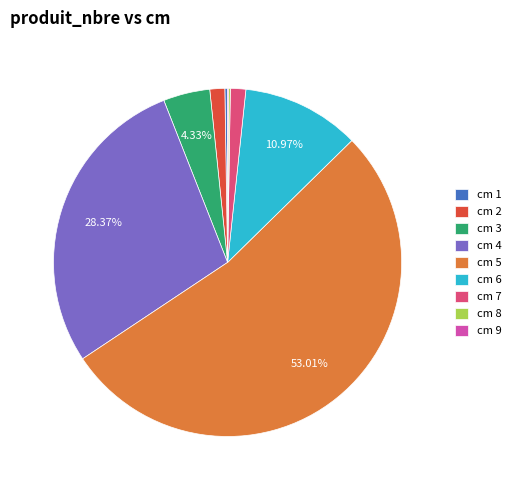

Which slice represents more than half of the pie?

cm 5